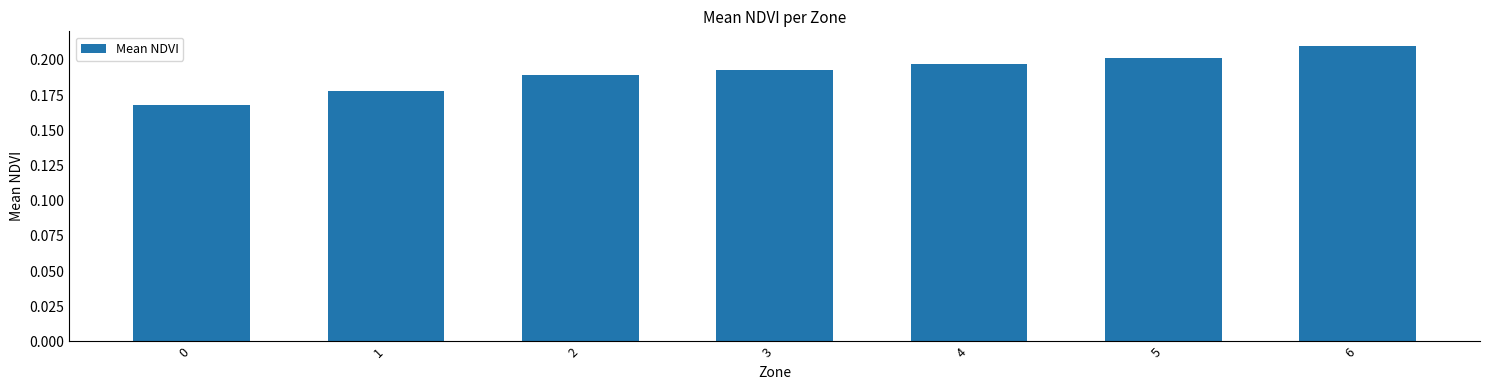

Between 1 and 2, which is larger?

2